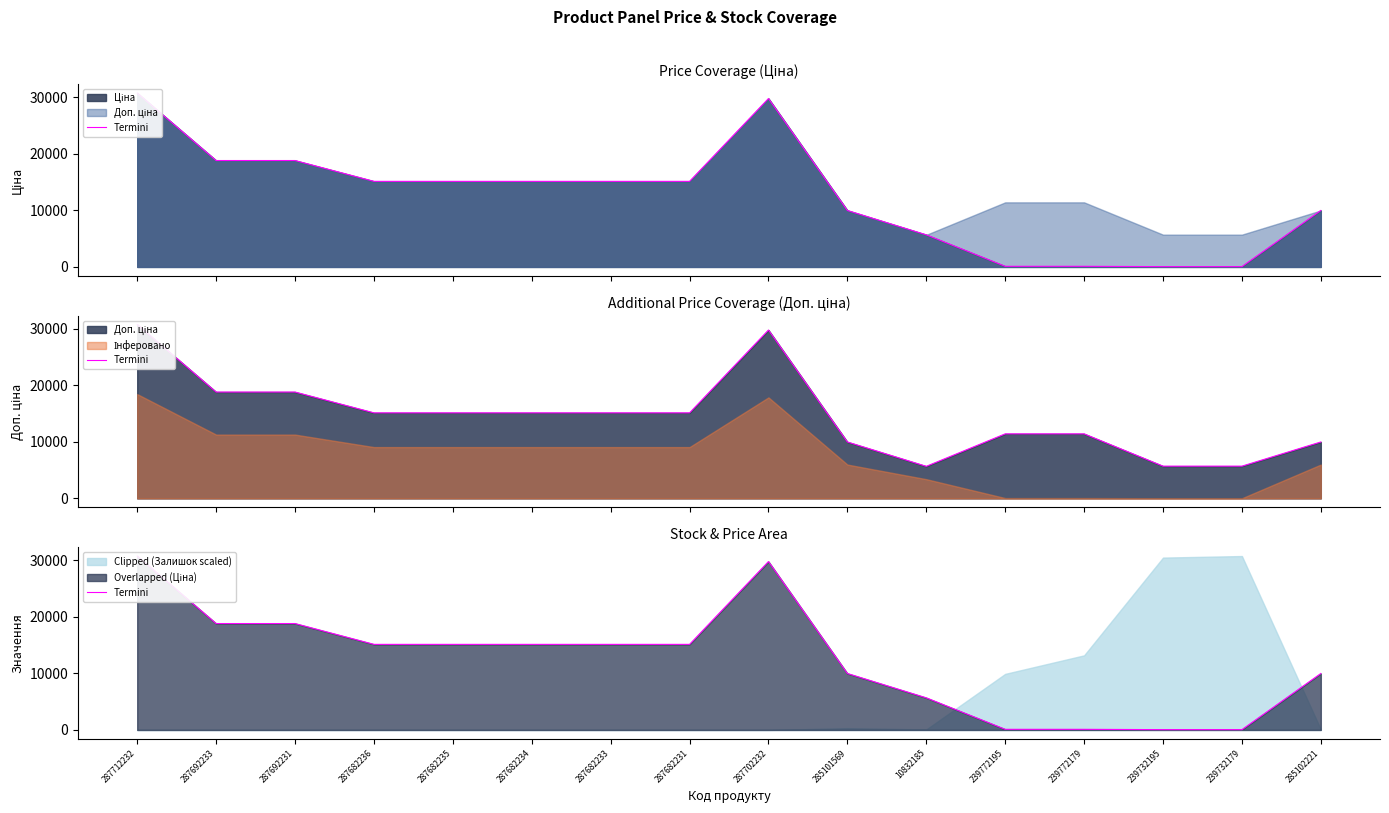

What is the difference between the maximum and minimum values?

30660.1